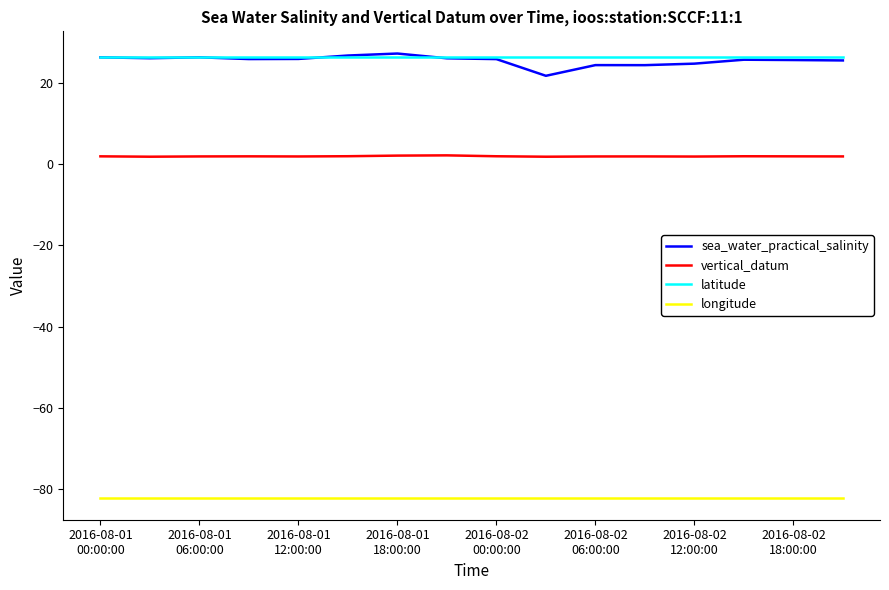

What is the highest value of the latitude series?

26.5